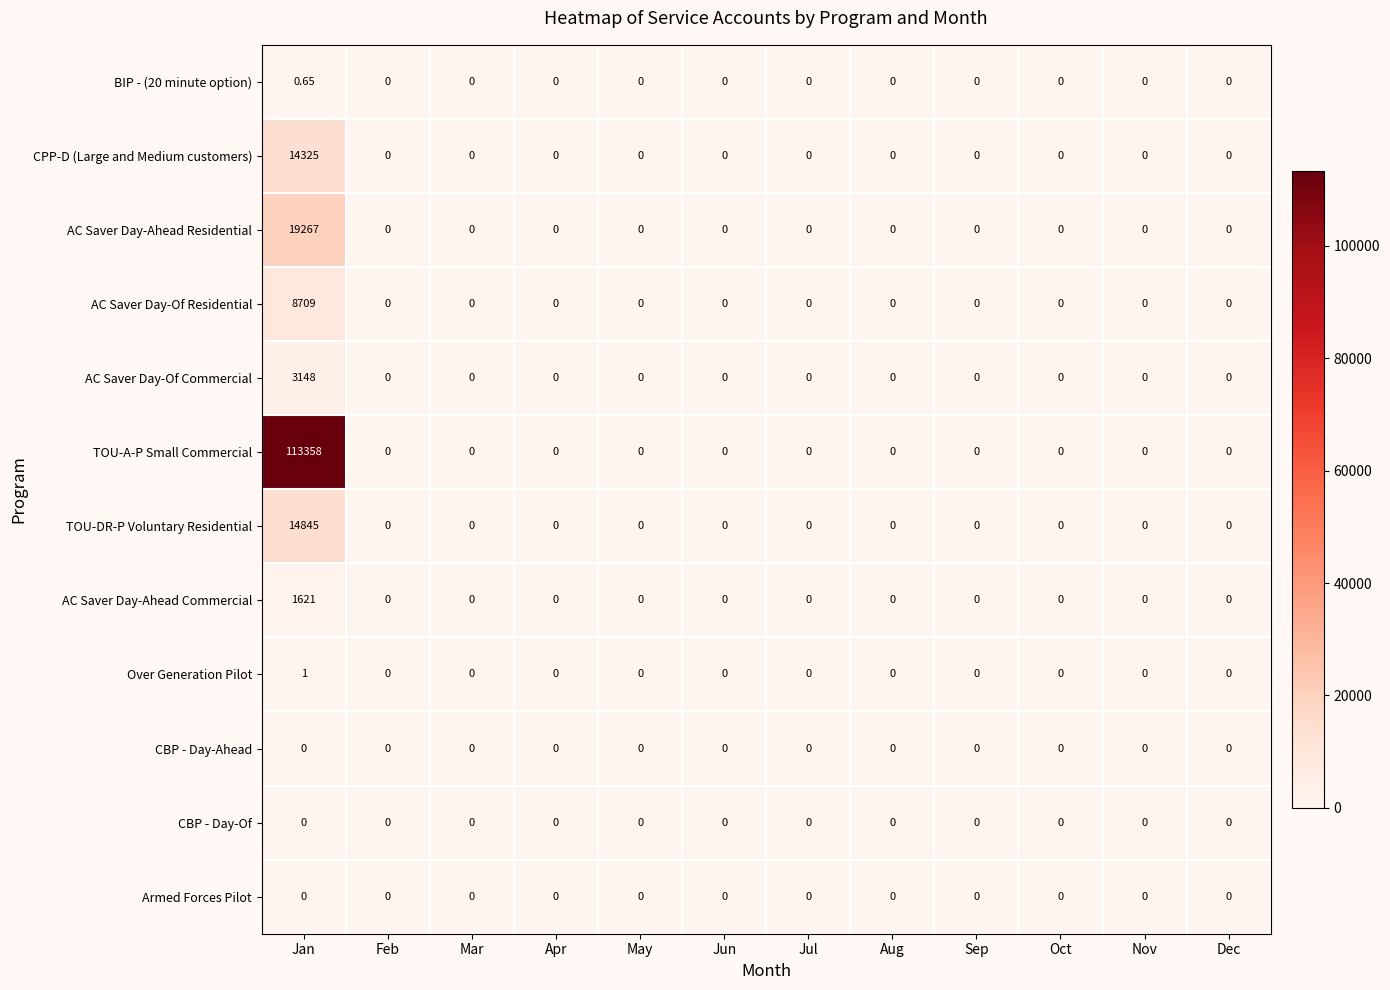

Which category has the highest value across all series?

Jan